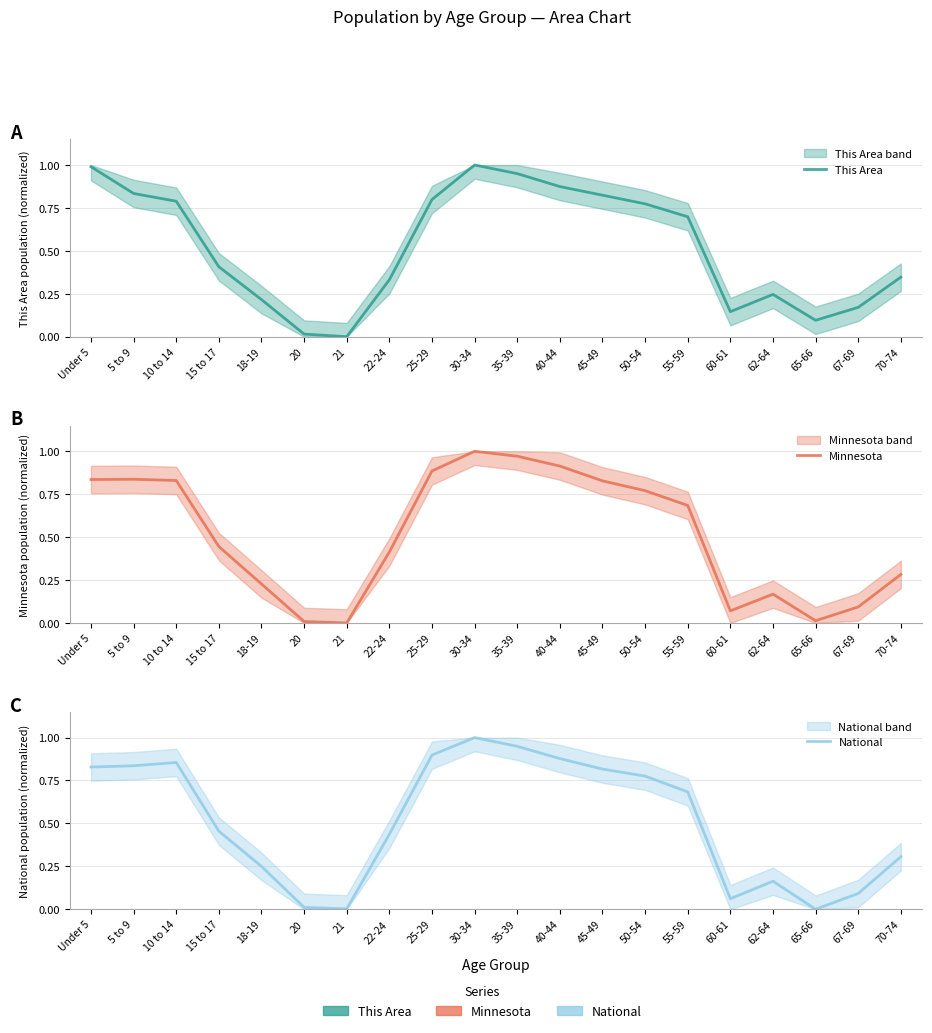

What are all the series names shown in the legend?

This Area, Minnesota, National